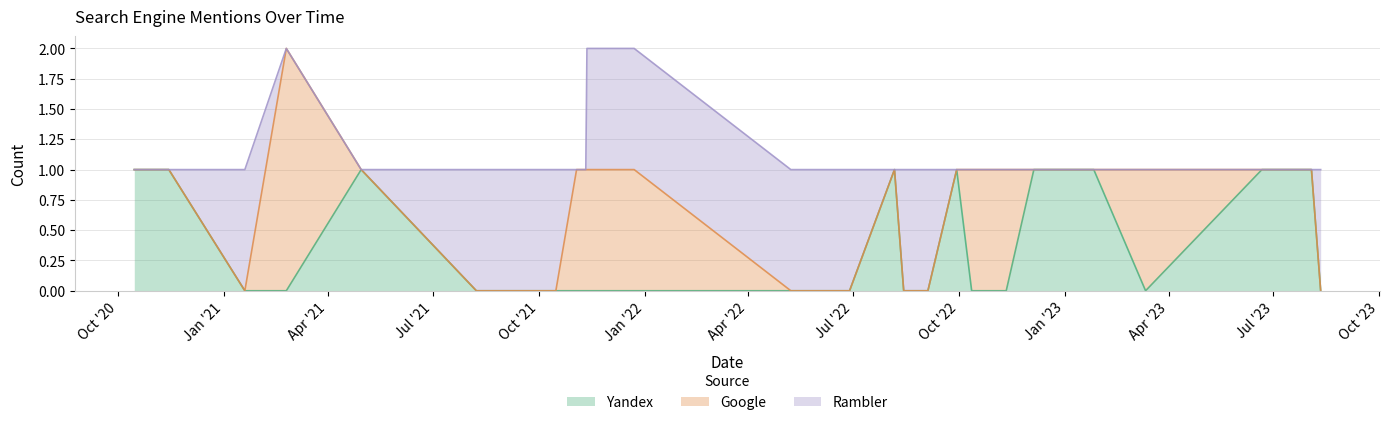

What are all the series names shown in the legend?

Yandex, Google, Rambler